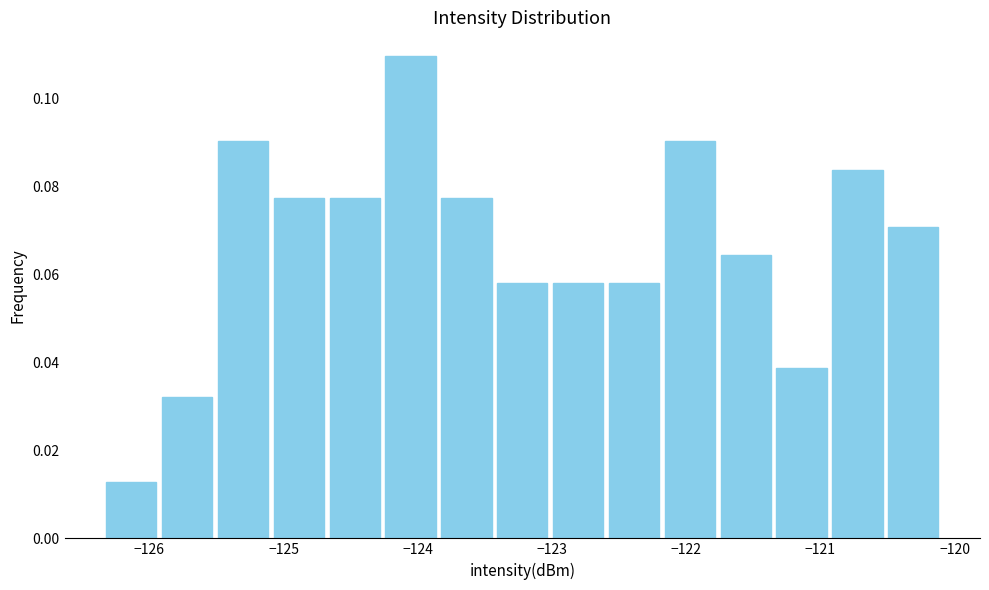

What is the height of the bar covering -125.9 to -125.5 on the x-axis? Neither the bar edges nor the heights are printed on the chart, so give them approximately, as read against the axes.

0.032